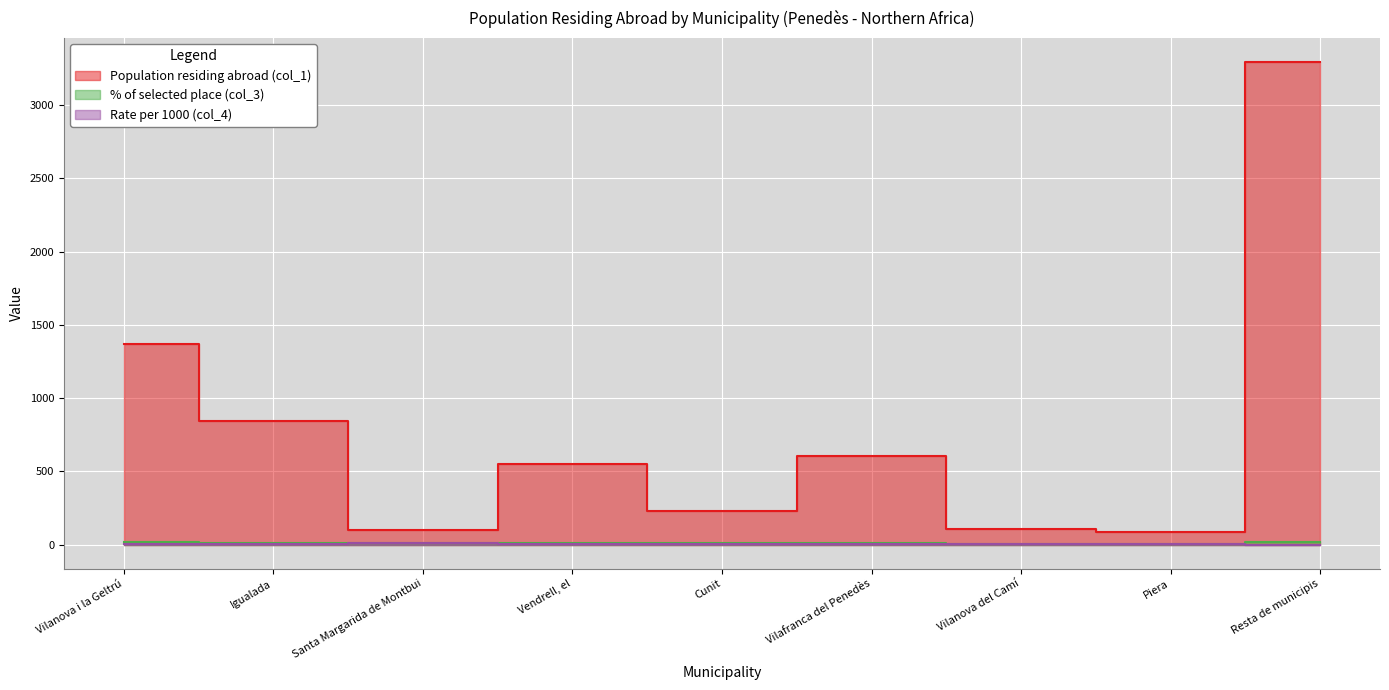

At which category is the sum across all series the highest?

Resta de municipis